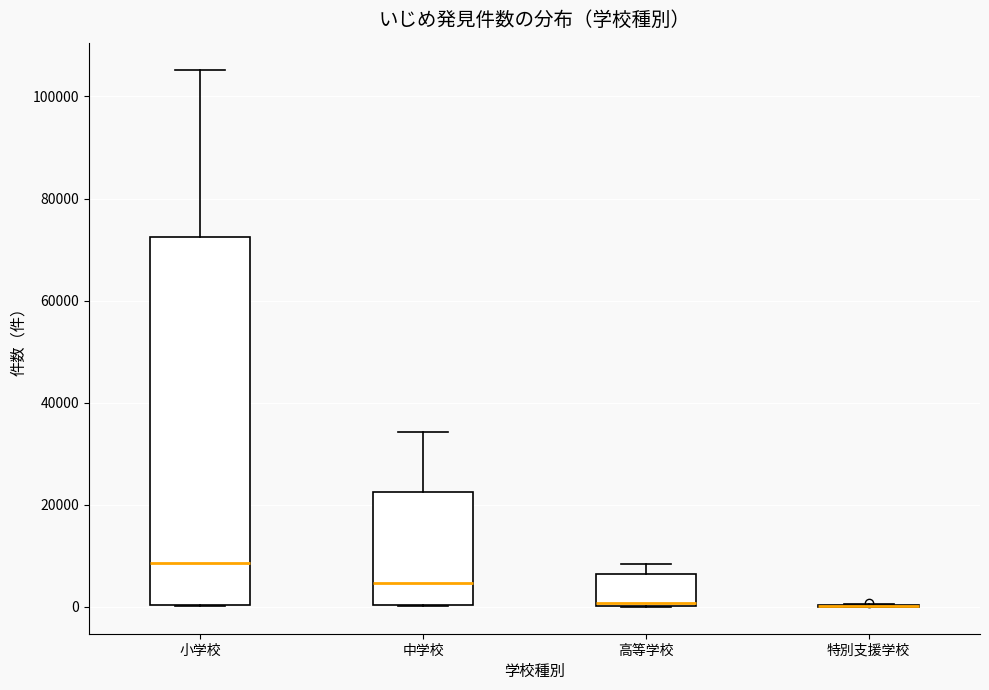

Where does the median line of the box for 小学校 sit on the y-axis? The values are not printed on the chart, so give them approximately, as read against the axis.

8000